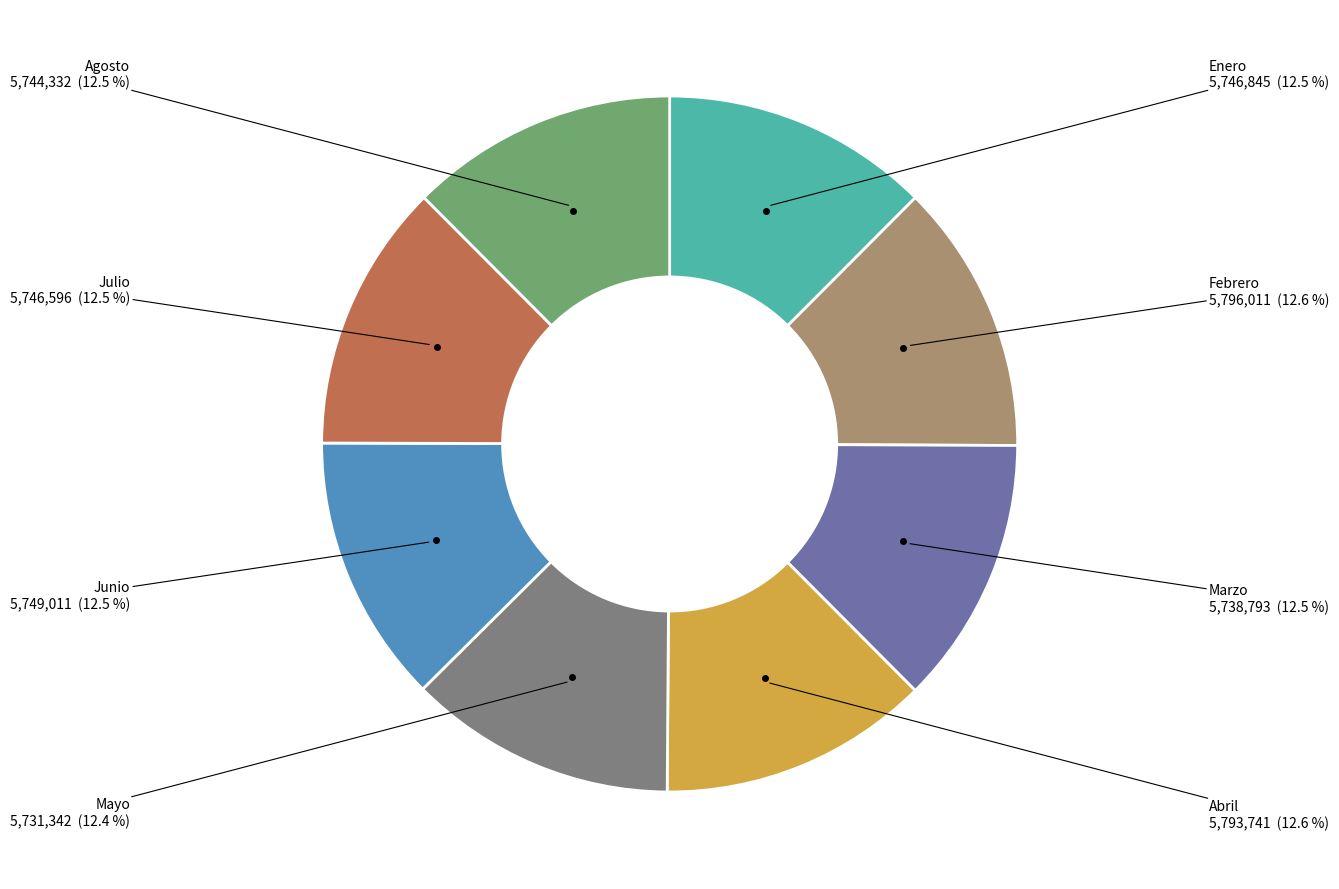

Combined, what portion of the pie is Julio and Junio?

25.0%